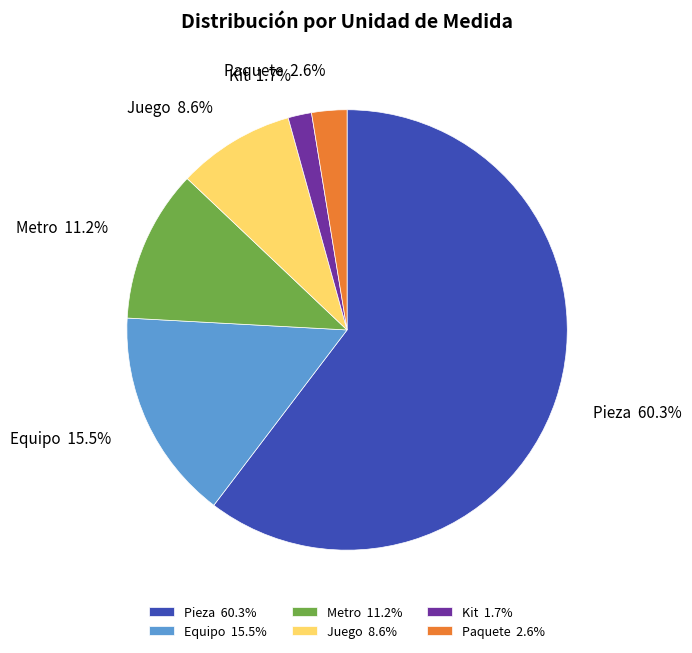

To the nearest percent, what portion does Paquete represent?

3%